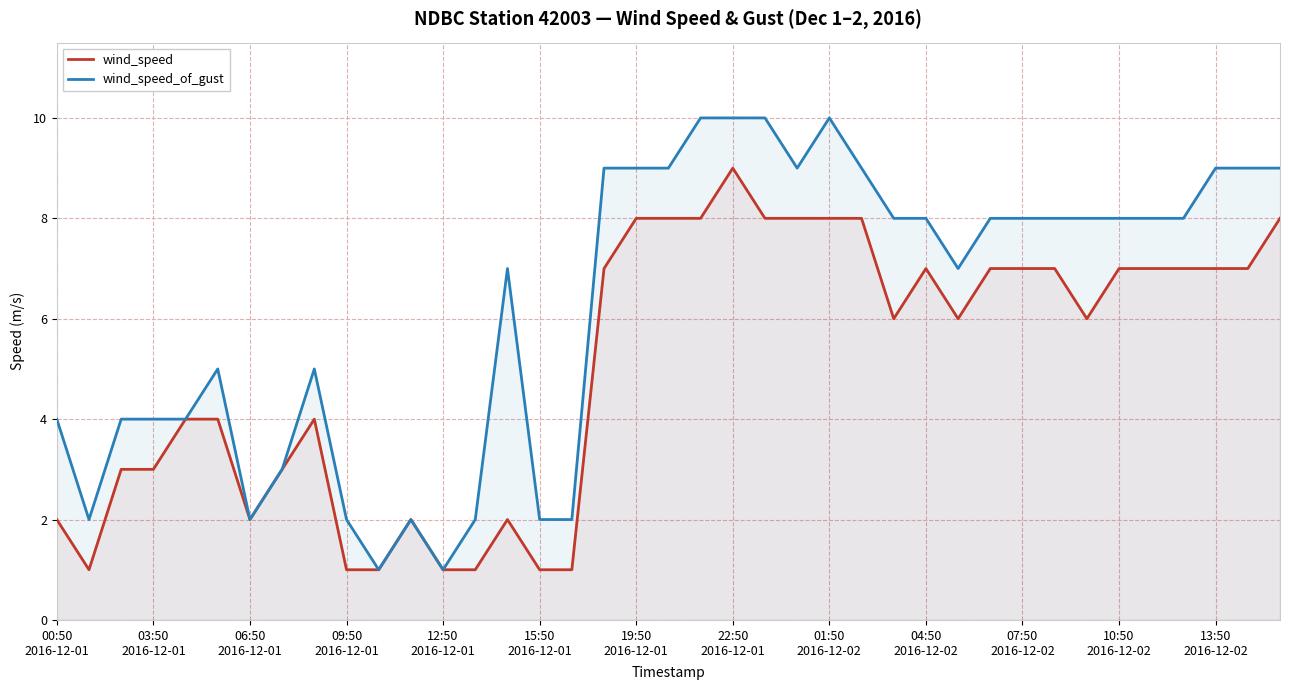

Reading left to right, transcribe all the data shown in this chart.

wind_speed: 2	1	3	3	4	4	2	3	4	1	1	2	1	1	2	1	1	7	8	8	8	9	8	8	8	8	6	7	6	7	7	7	6	7	7	7	7	7	8
wind_speed_of_gust: 4	2	4	4	4	5	2	3	5	2	1	2	1	2	7	2	2	9	9	9	10	10	10	9	10	9	8	8	7	8	8	8	8	8	8	8	9	9	9